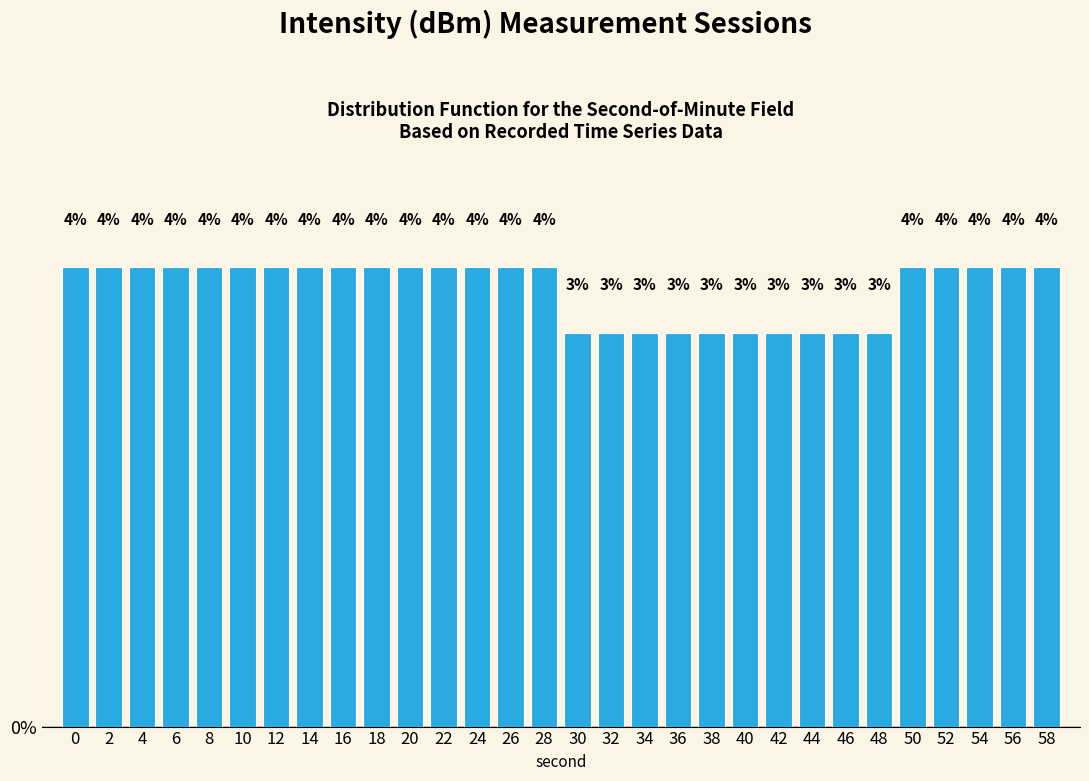

How many bars are there in total?

30